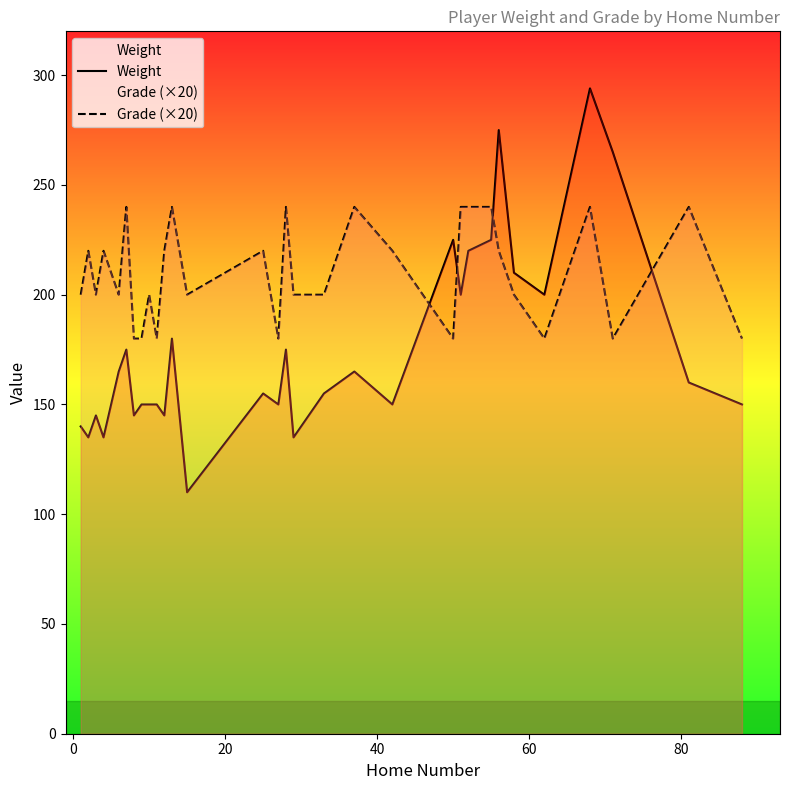

True or false: Weight has more than 2 interior local peaks.

True